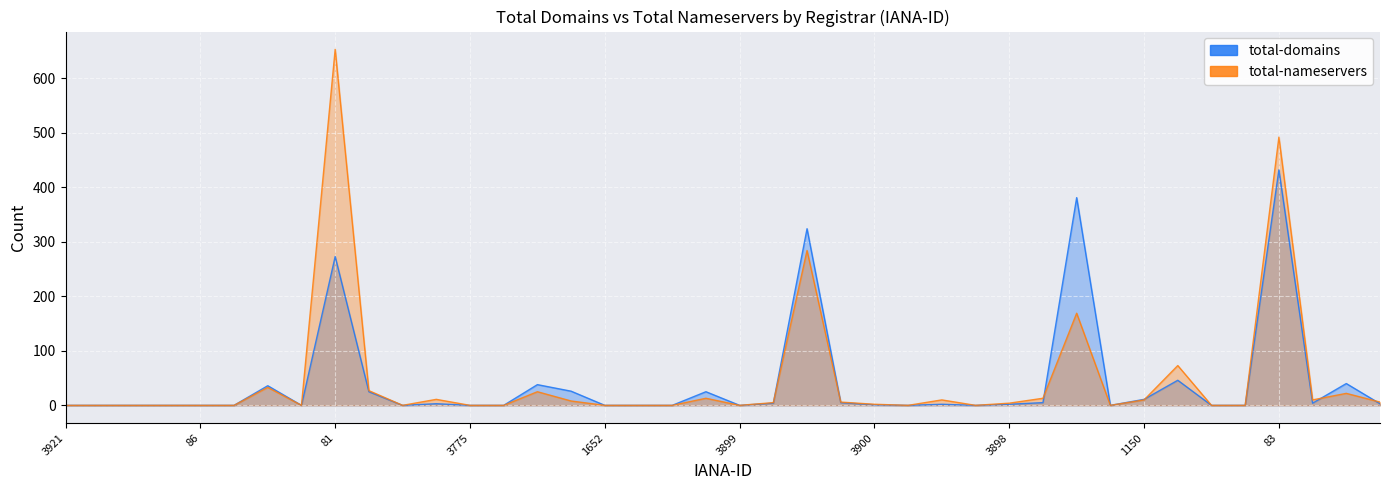

Reading right to left, extract all data points from this chart.

total-domains: 3	40	4	432	0	0	46	11	0	381	5	2	0	2	0	1	5	324	4	0	25	0	0	0	26	38	0	0	3	0	25	273	0	36	0	0	0	0	0	0
total-nameservers: 6	22	10	492	0	0	73	10	0	169	13	4	0	10	0	2	6	284	5	0	13	0	0	0	8	25	0	0	11	0	27	653	0	33	0	0	0	0	0	0